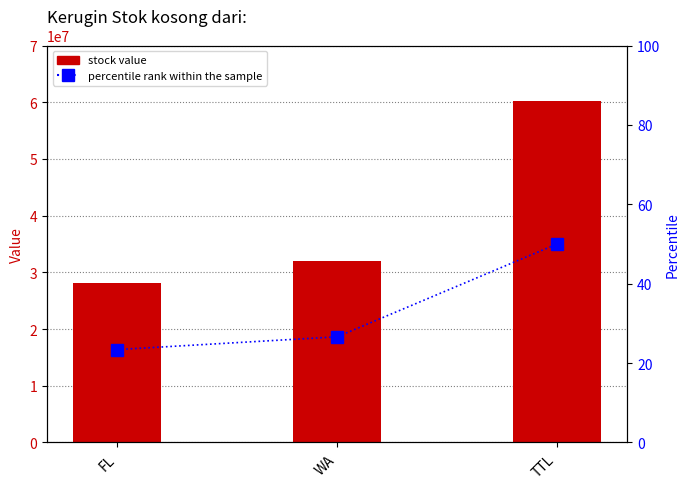

Where does the Stock Value series first go above 32003489?

TTL